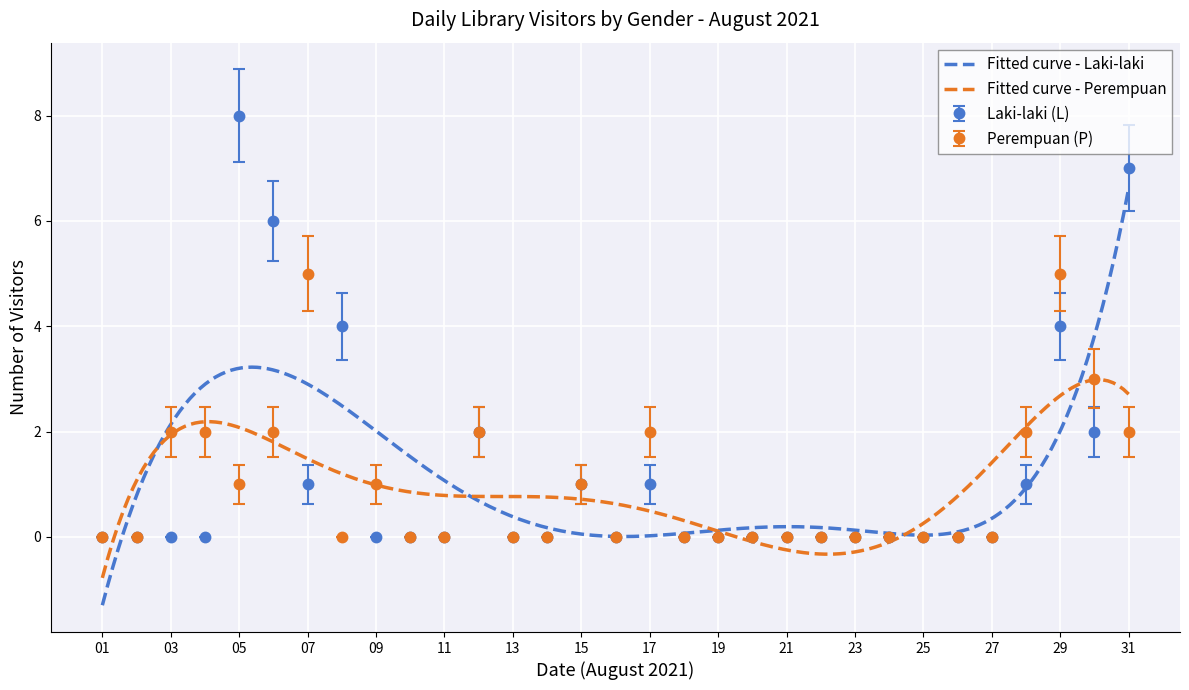

At which label does Perempuan (P) reach its peak?

07